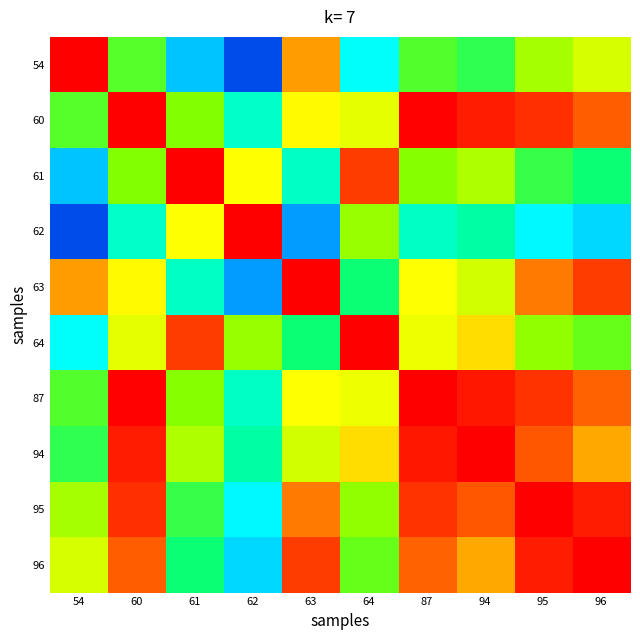

At how many categories does at least one series exceed 0?

10